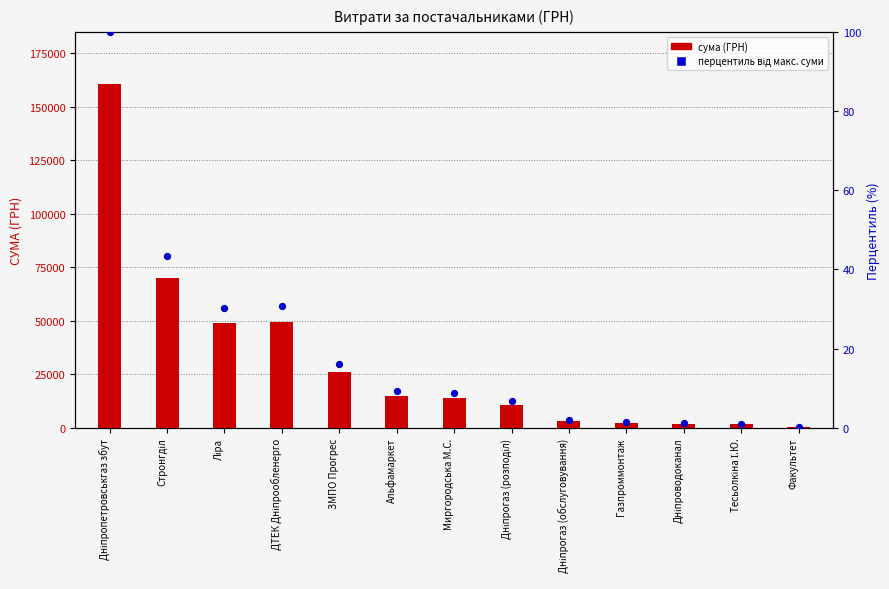

At how many categories does at least one series exceed 139509?

1